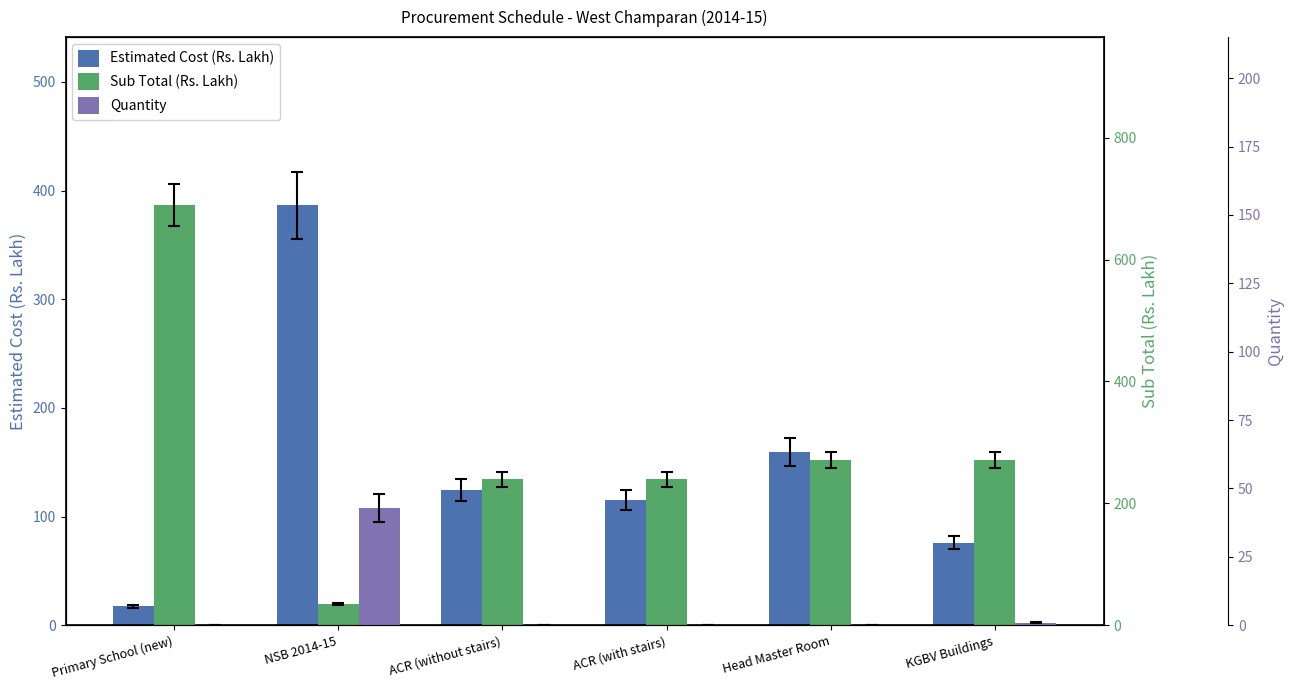

Reading left to right, what are all the values shown in this chart?

Estimated Cost (Rs. Lakh): 17.4	386.6	124.3	115.4	159.5	75.9
Sub Total (Rs. Lakh): 689.3	35.3	239.7	239.7	271.3	271.3
Quantity: 0.0	43.0	0.0	0.0	0.0	1.0